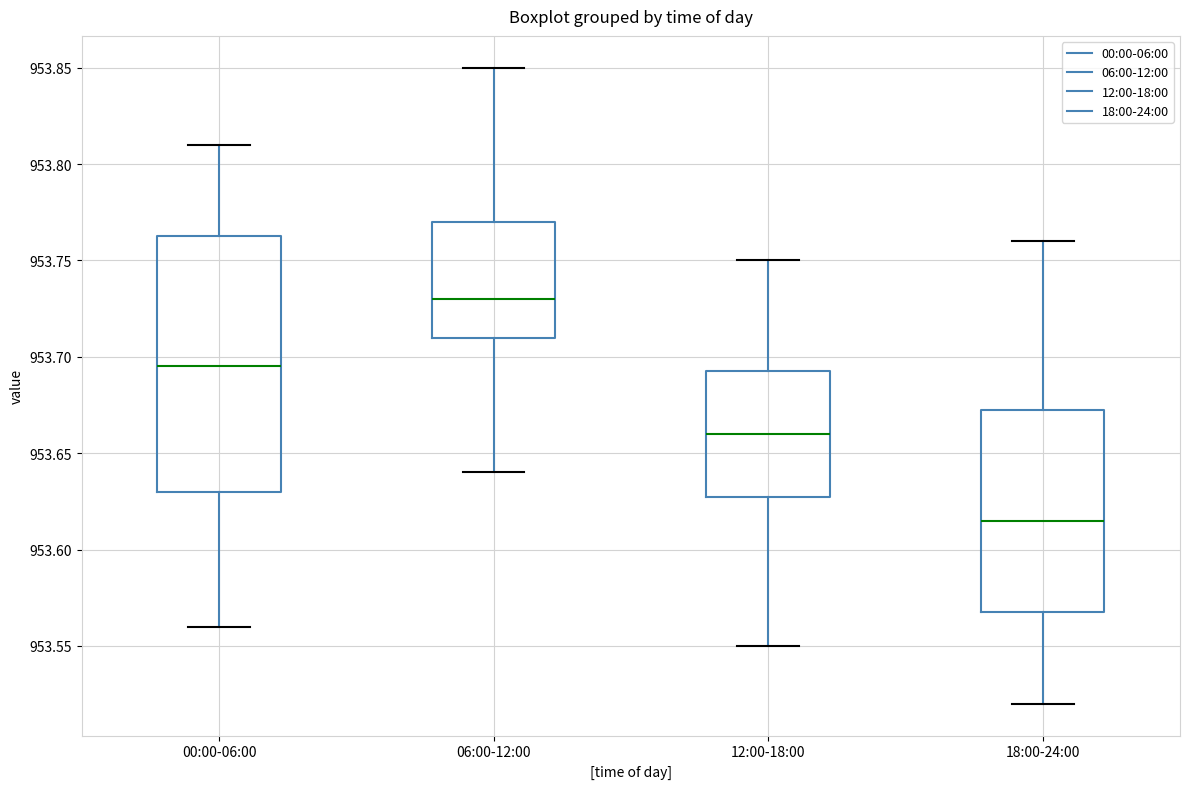

Reading left to right, read every box against the y-axis: the position of its median line, the range the box covers, and the ends of its whiskers. The values are not printed on the chart, so give them approximately, as read against the axis.

00:00-06:00: median 953.695, box 953.630 to 953.765, whiskers 953.560 to 953.810
06:00-12:00: median 953.730, box 953.710 to 953.770, whiskers 953.640 to 953.850
12:00-18:00: median 953.660, box 953.630 to 953.695, whiskers 953.550 to 953.750
18:00-24:00: median 953.615, box 953.570 to 953.675, whiskers 953.520 to 953.760